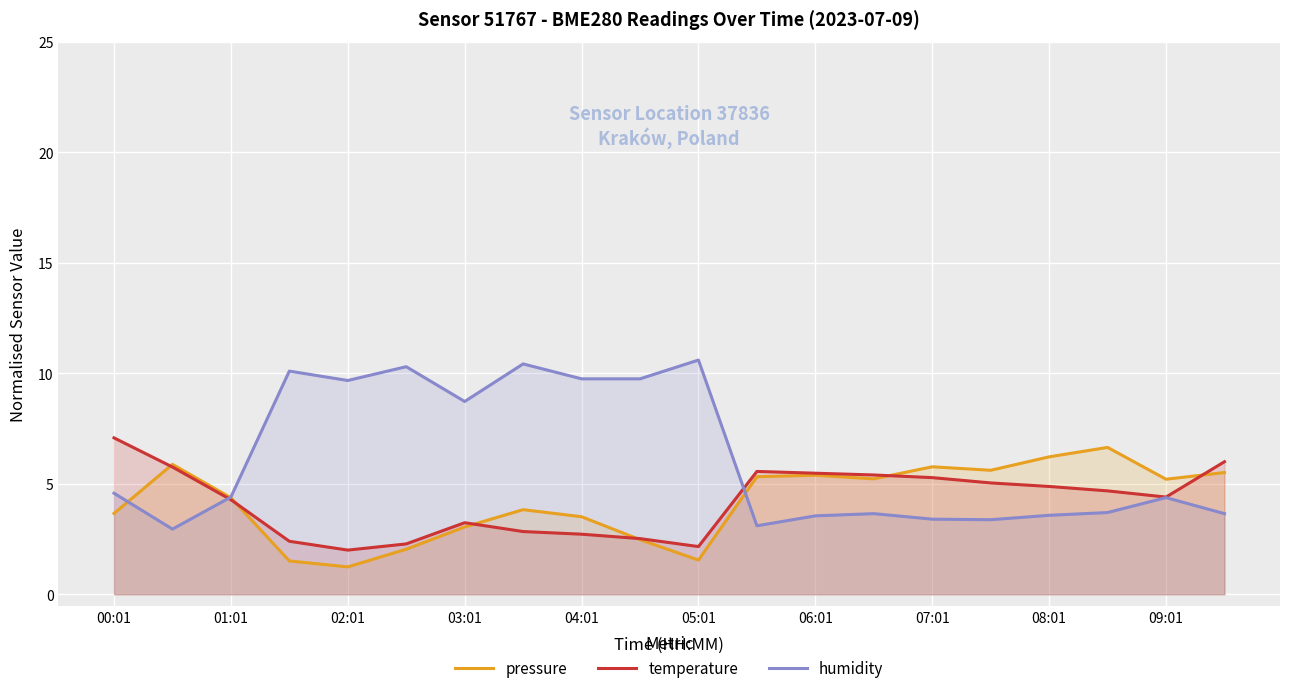

True or false: temperature has a value of 7.1 at 00:01.

True